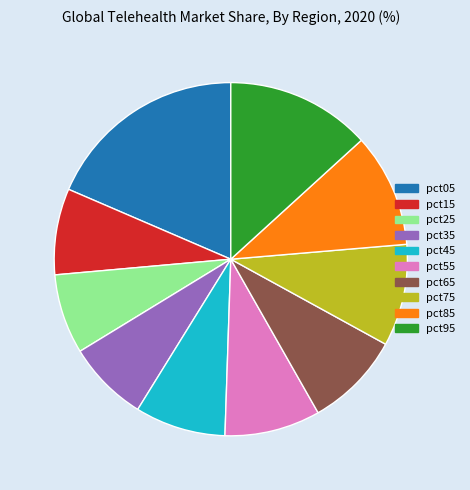

Does pct55 account for over 50% of the chart?

No